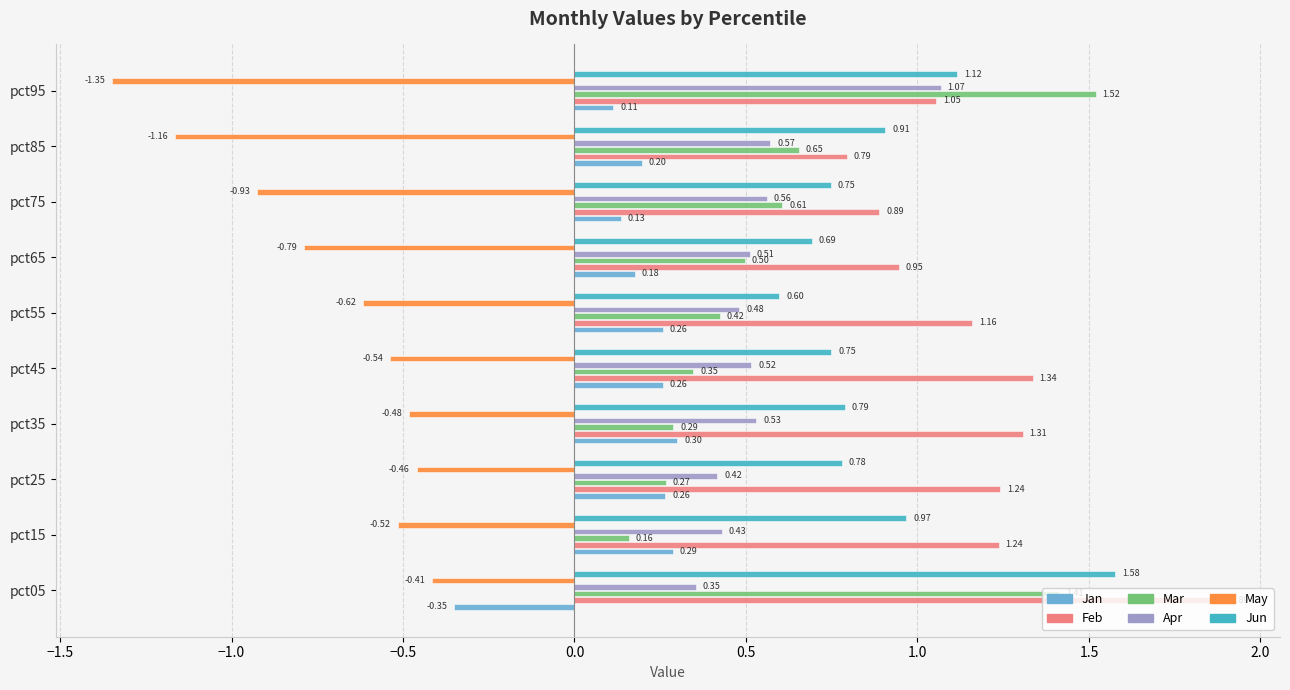

What are all the series names shown in the legend?

Jan, Feb, Mar, Apr, May, Jun